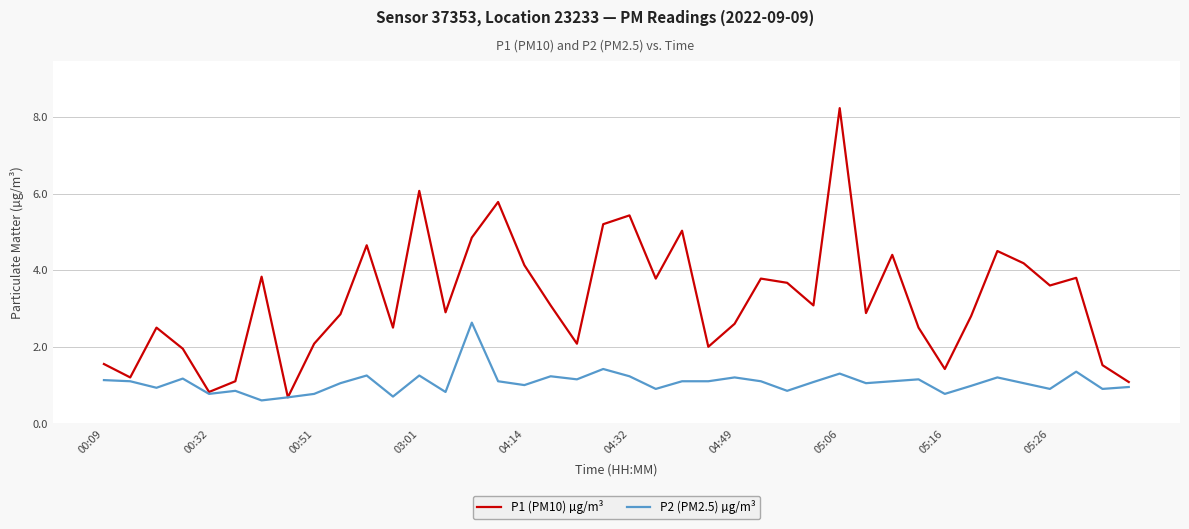

Which series has the largest total across all categories?

P1 (PM10) µg/m³